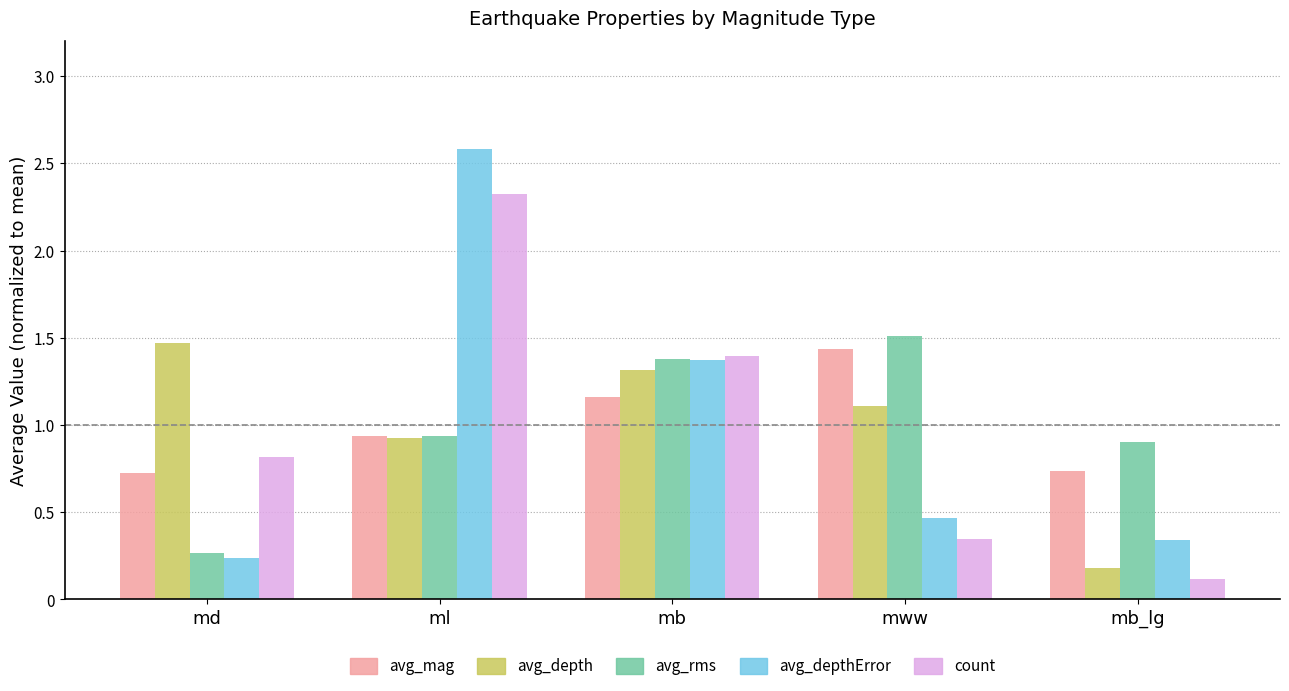

What are all the series names shown in the legend?

avg_mag, avg_depth, avg_rms, avg_depthError, count